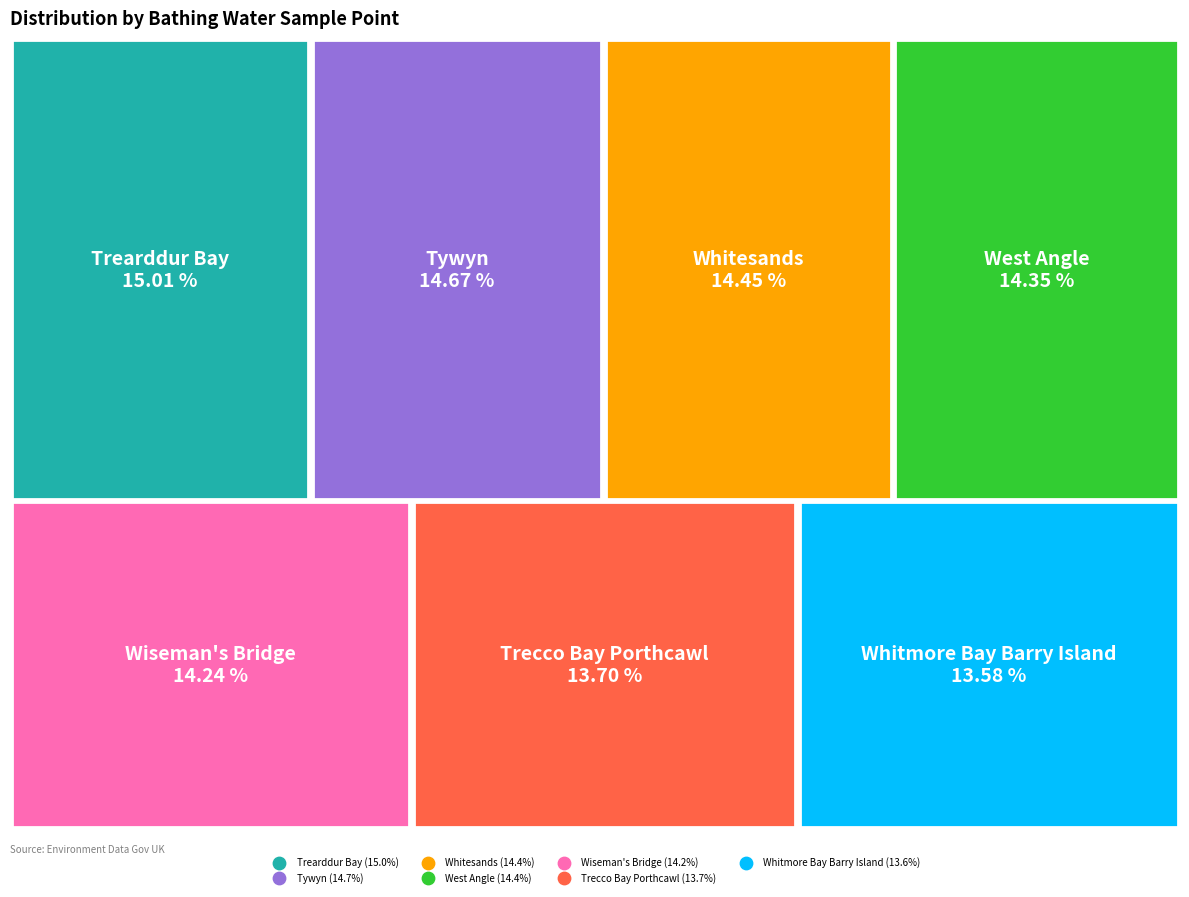

Is there any slice that represents more than half of the pie?

No